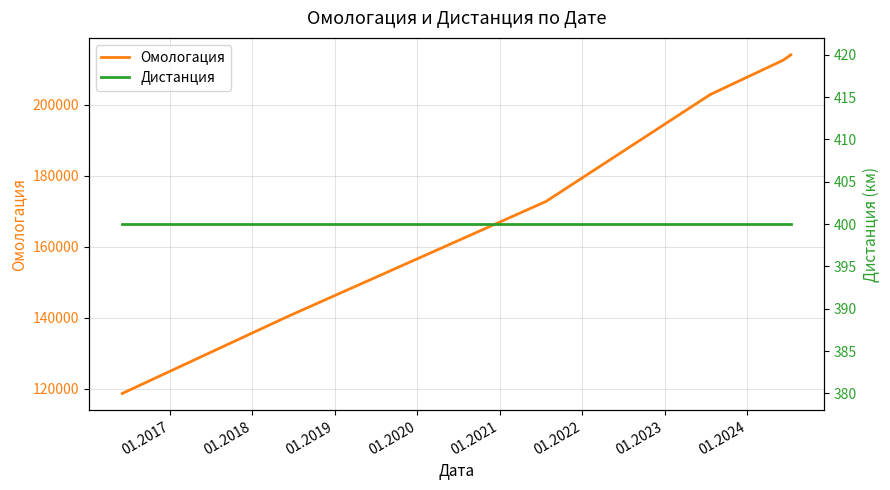

Which series has the largest total across all categories?

Омологация